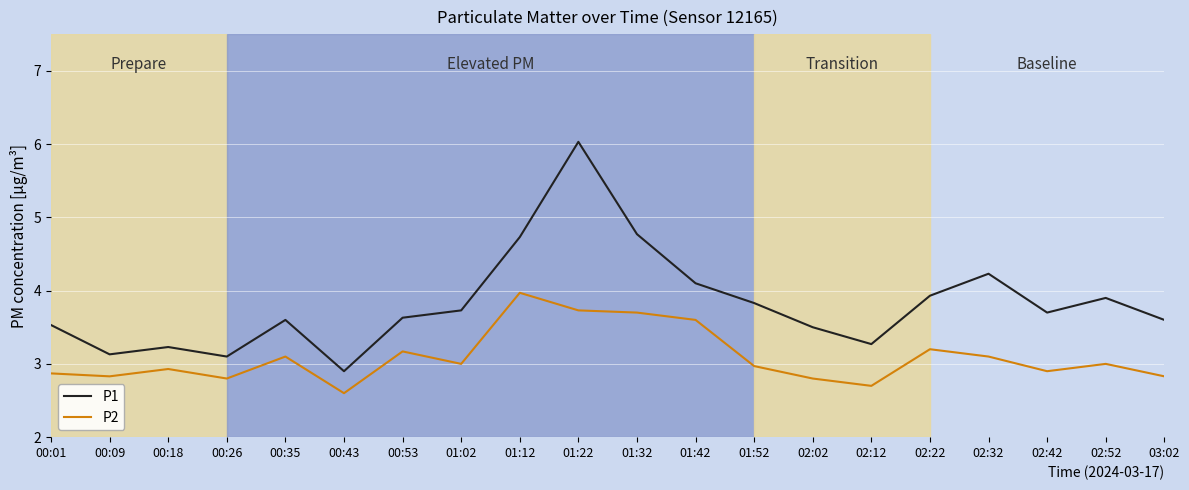

Where is the first local maximum for P2?

00:18